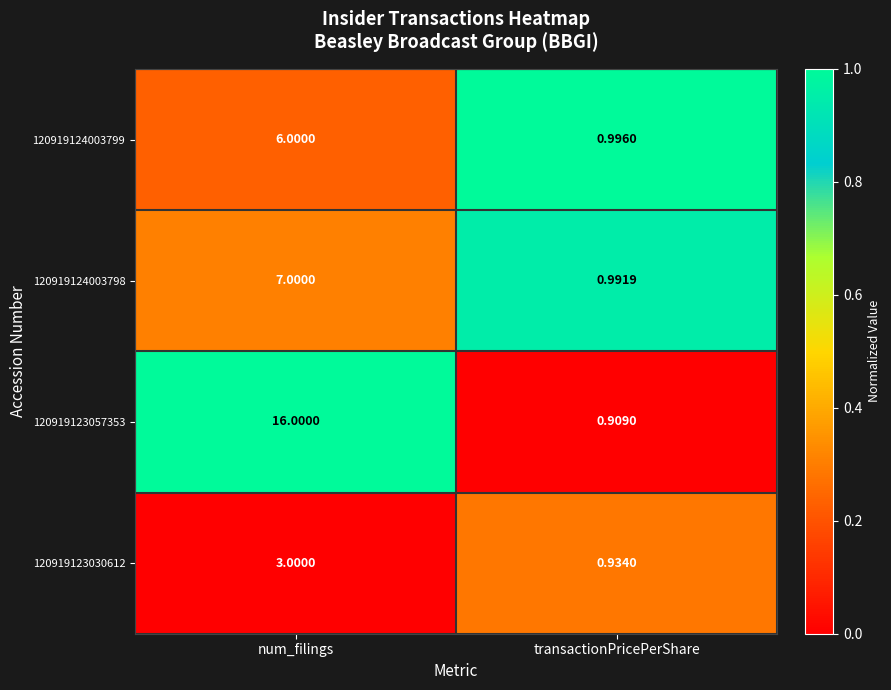

What is the greatest value displayed?

16.0